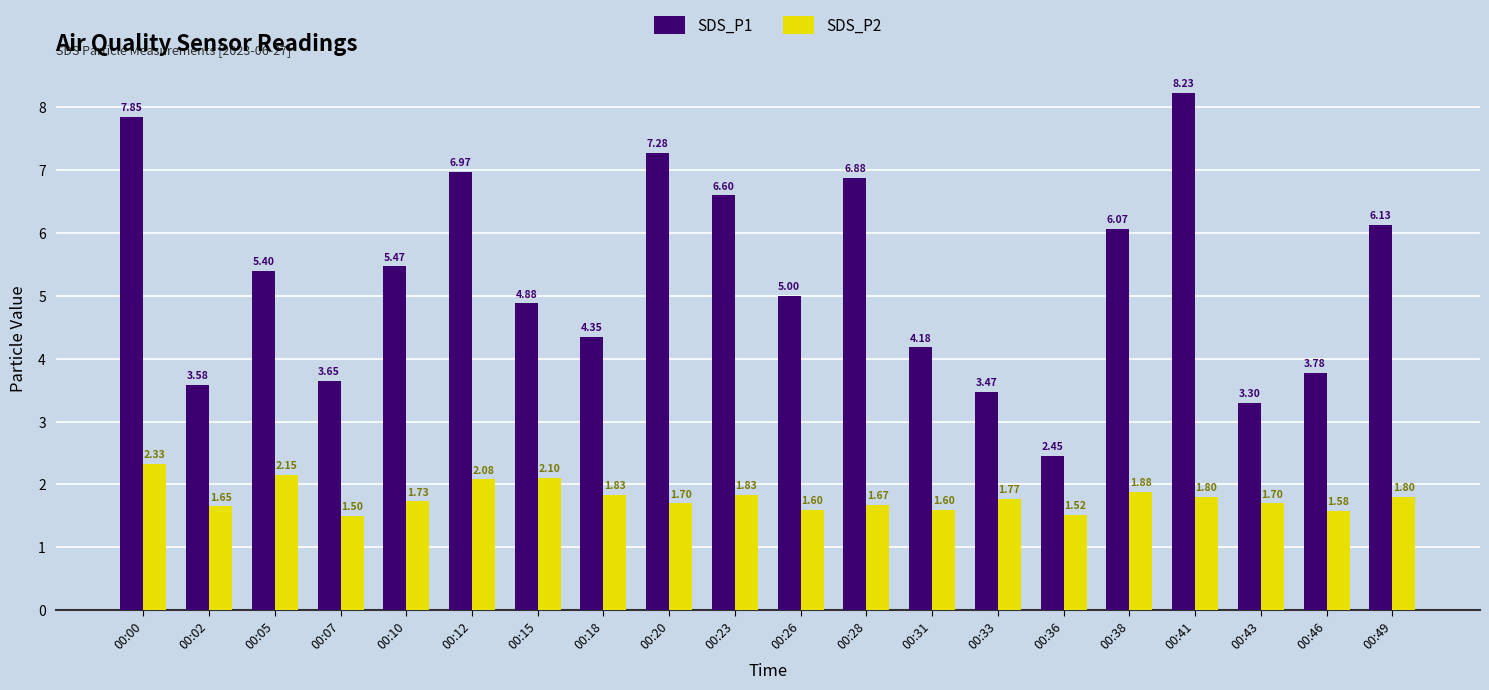

Which series has the largest total across all categories?

SDS_P1